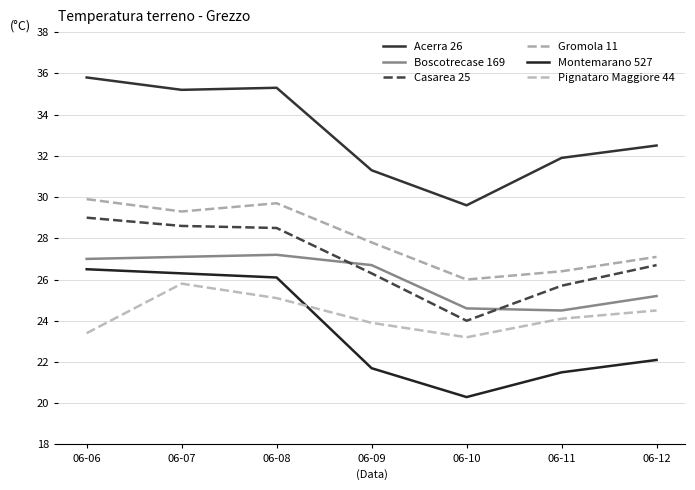

True or false: Montemarano 527 and Casarea 25 intersect in this chart.

False